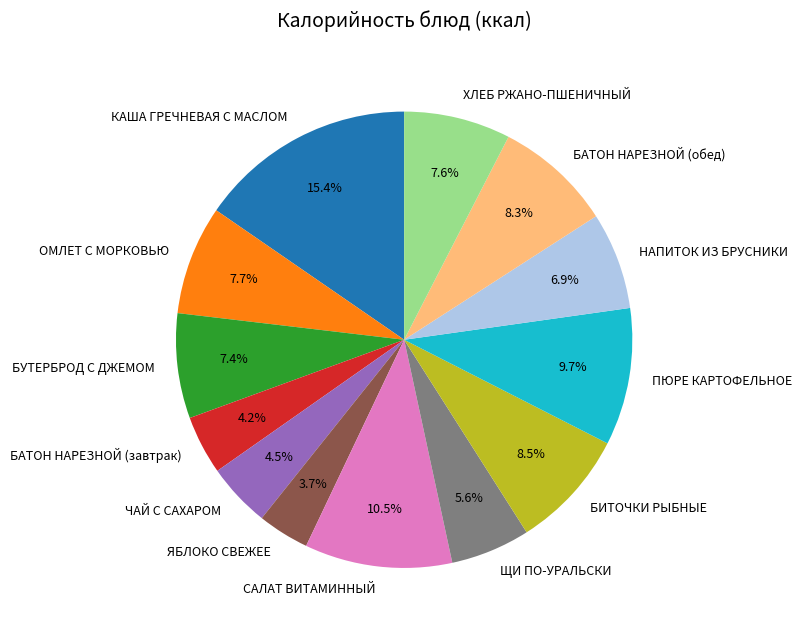

Which has a higher value, НАПИТОК ИЗ БРУСНИКИ or ХЛЕБ РЖАНО-ПШЕНИЧНЫЙ?

ХЛЕБ РЖАНО-ПШЕНИЧНЫЙ